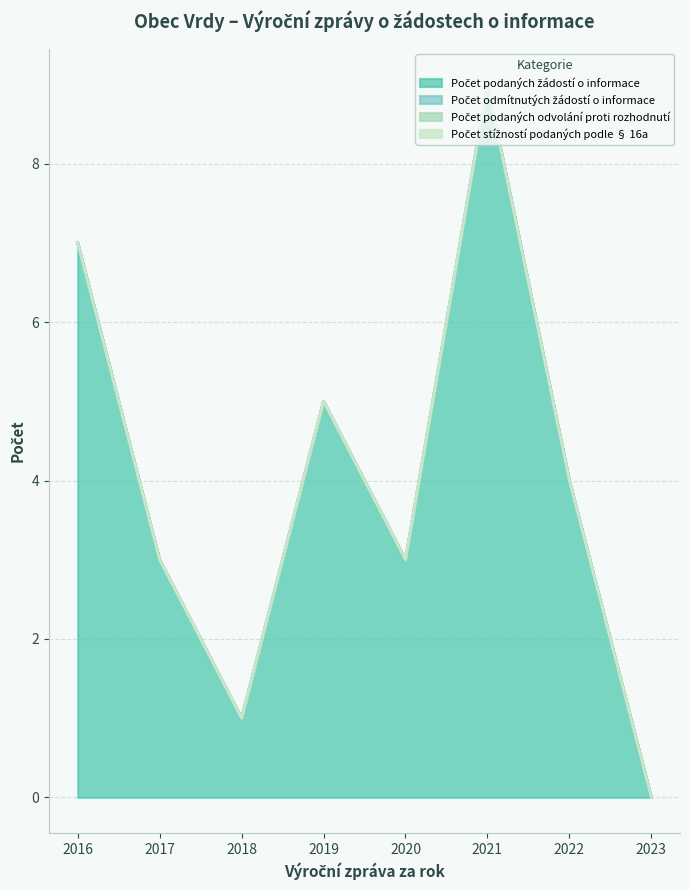

Rank the series at 2020 from lowest to highest value.

Počet odmítnutých žádostí o informace, Počet podaných odvolání proti rozhodnutí, Počet stížností podaných podle § 16a, Počet podaných žádostí o informace